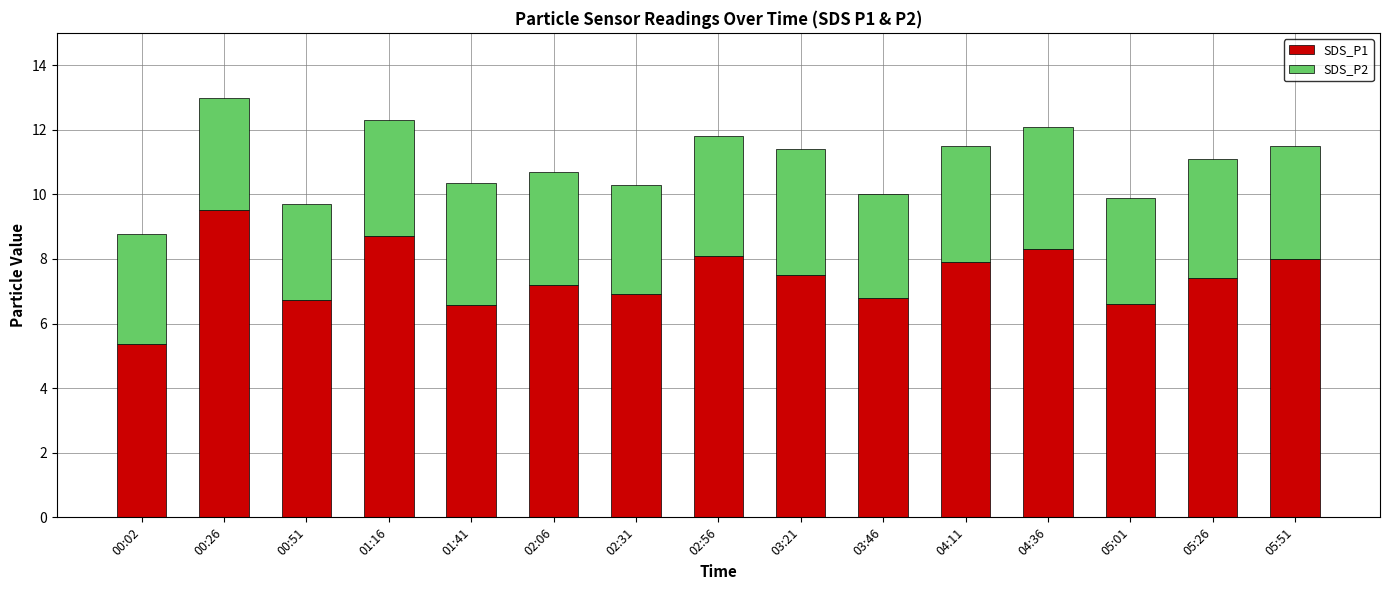

What is the average value of the SDS_P1 series?

7.4